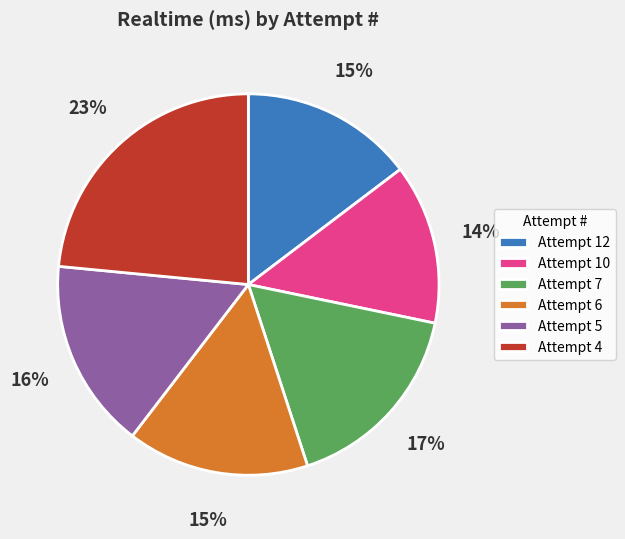

Does any single category account for the majority?

No